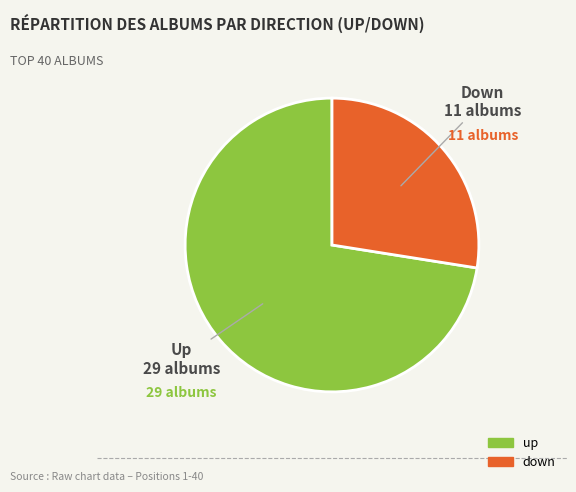

What is the smallest slice in the pie chart?

down